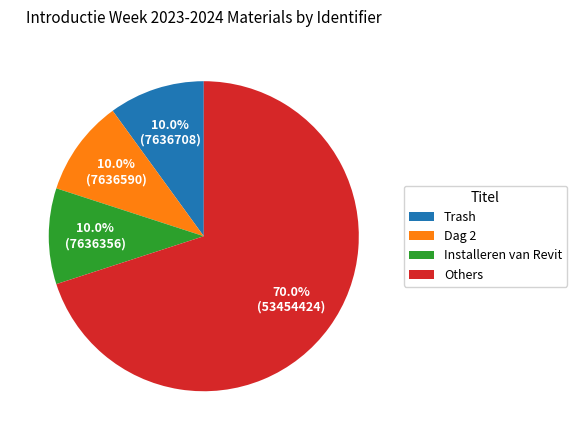

To the nearest percent, what is the average slice percentage?

25%